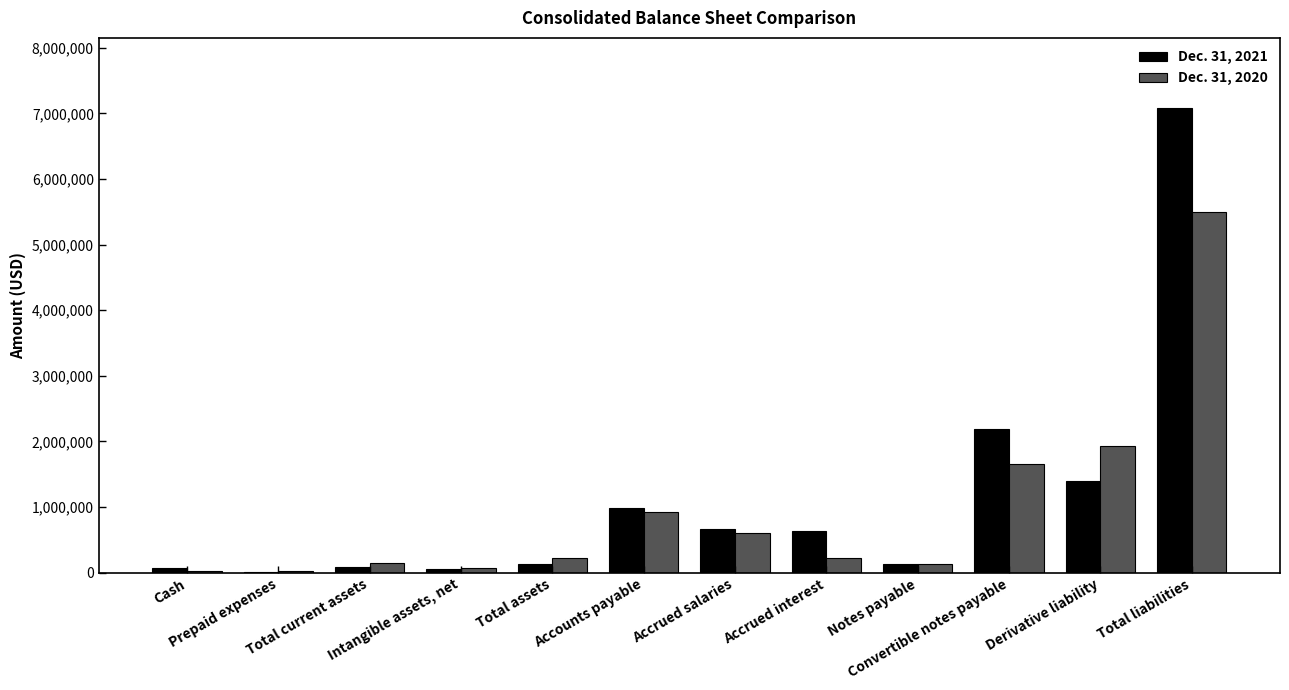

What is the maximum value shown in the chart?

7087152